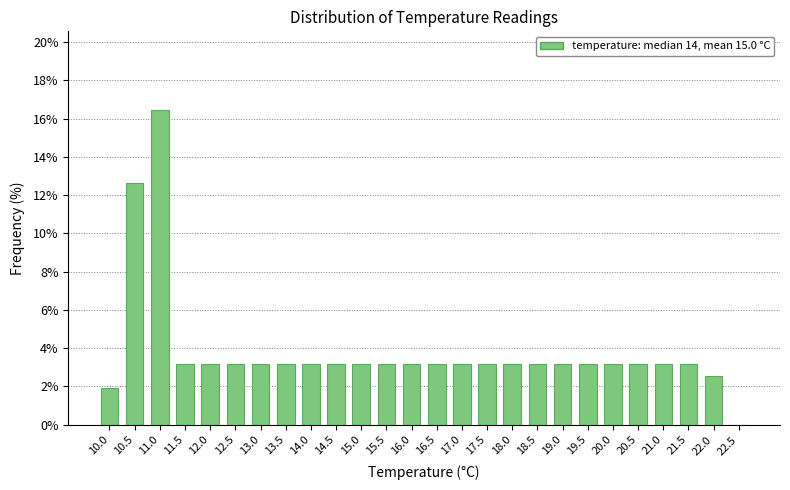

Reading left to right, extract all data points from this chart.

10.0=1.9	10.5=12.7	11.0=16.5	11.5=3.2	12.0=3.2	12.5=3.2	13.0=3.2	13.5=3.2	14.0=3.2	14.5=3.2	15.0=3.2	15.5=3.2	16.0=3.2	16.5=3.2	17.0=3.2	17.5=3.2	18.0=3.2	18.5=3.2	19.0=3.2	19.5=3.2	20.0=3.2	20.5=3.2	21.0=3.2	21.5=3.2	22.0=2.5	22.5=0.0